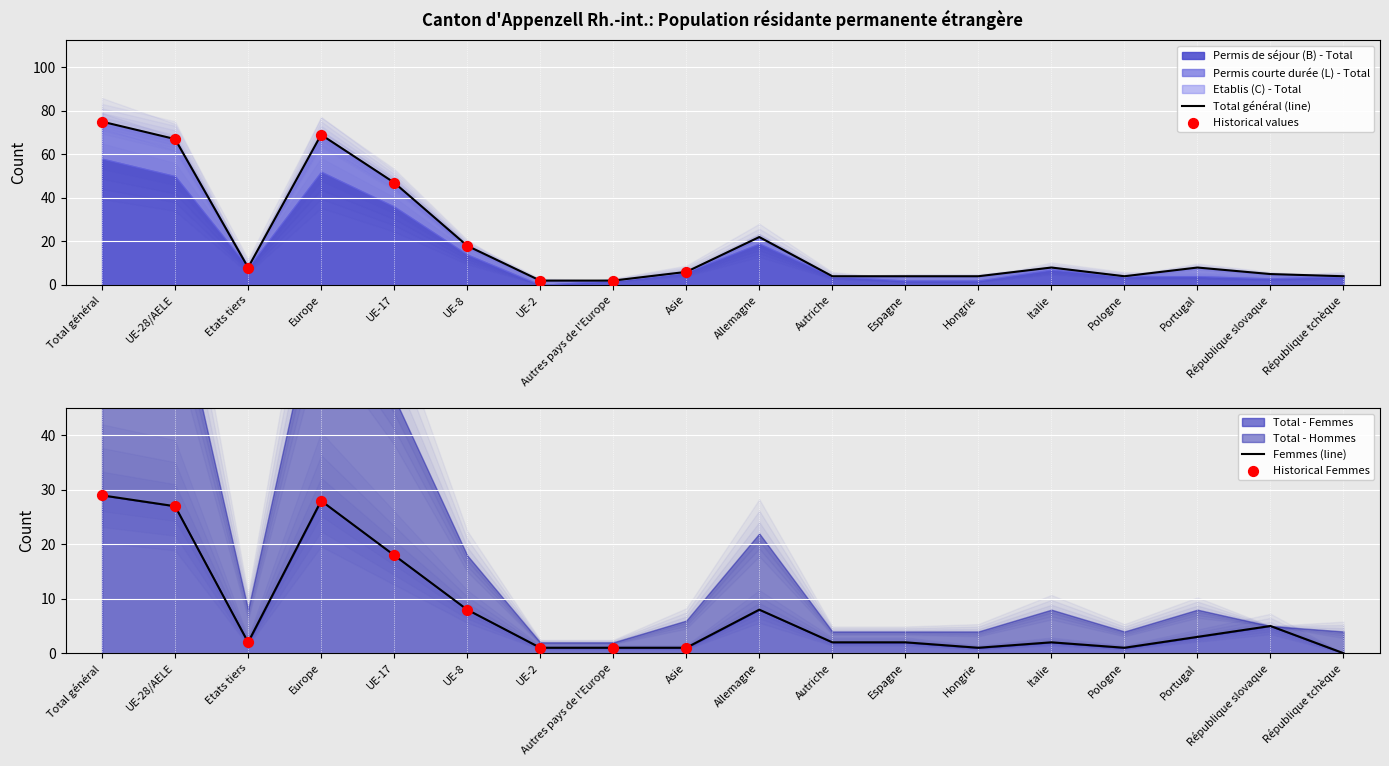

Which series contains the highest Y value?

Total général (all)